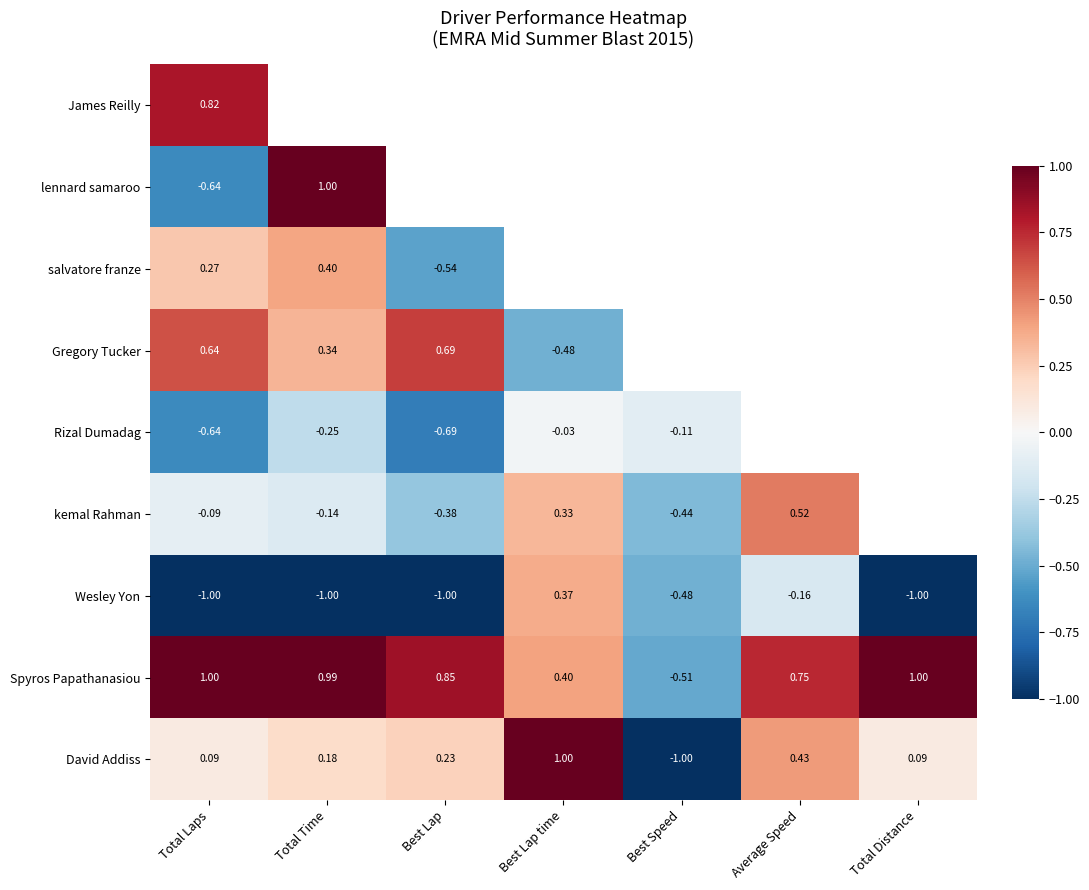

What is the difference between the second highest and minimum values in the Spyros Papathanasiou series?

1.5